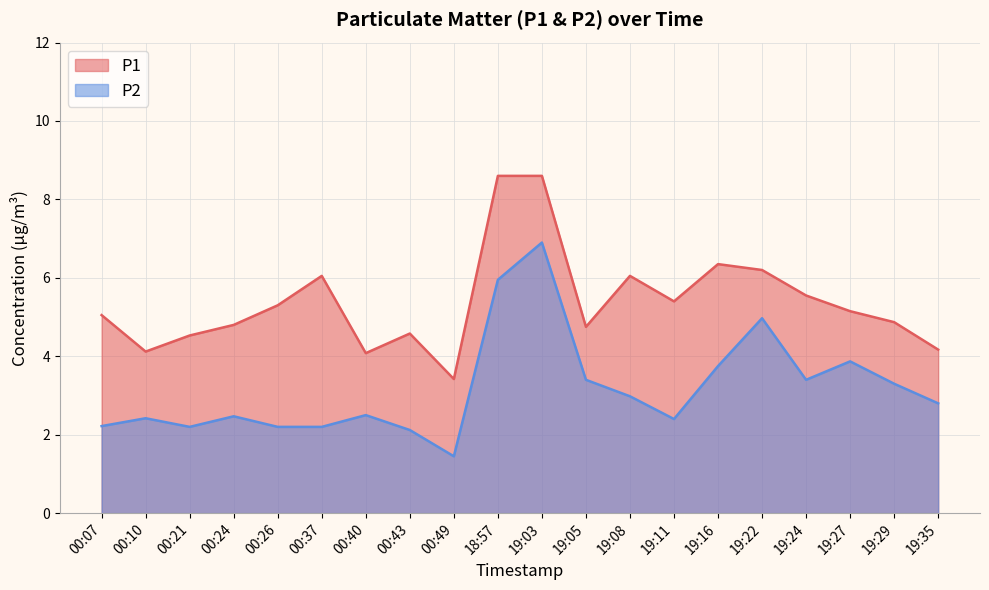

What are all the series names shown in the legend?

P1, P2